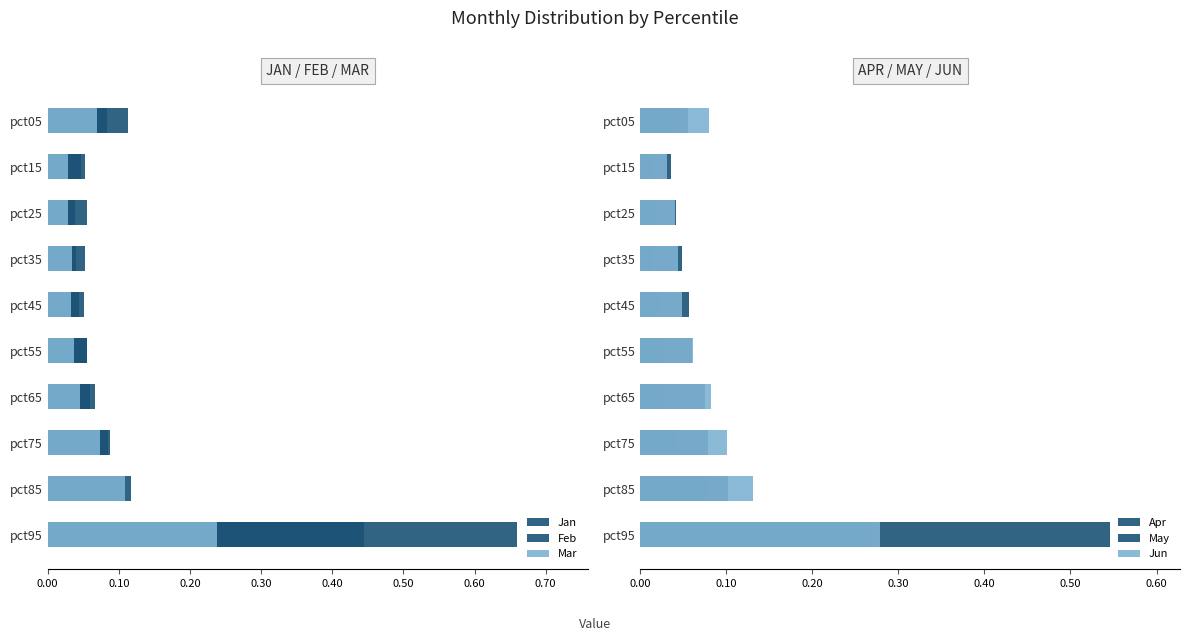

Is it true that Apr equals 0.1 at pct95?

False